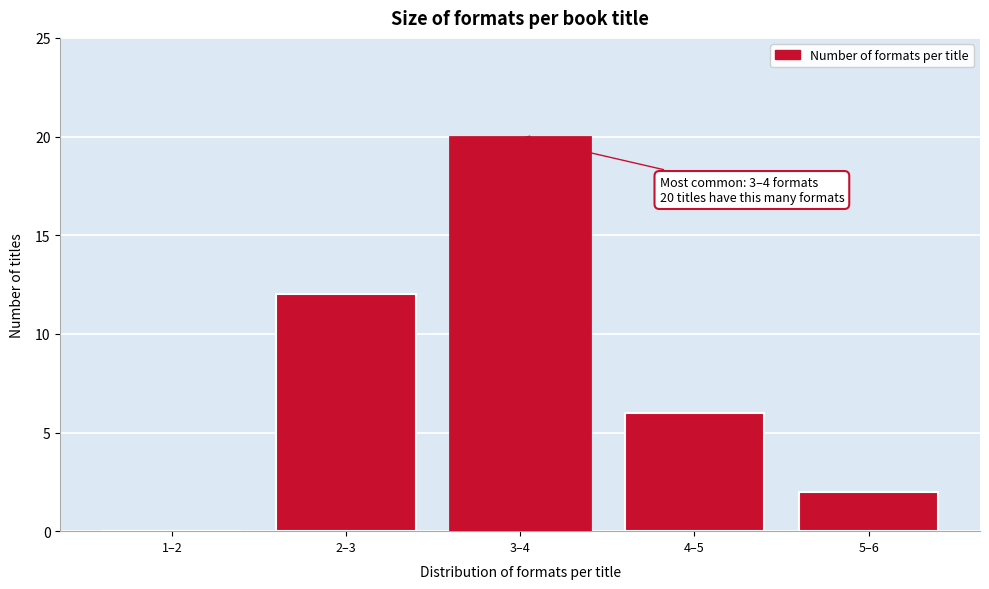

Reading right to left, transcribe all the data shown in this chart.

5–6=2	4–5=6	3–4=20	2–3=12	1–2=0